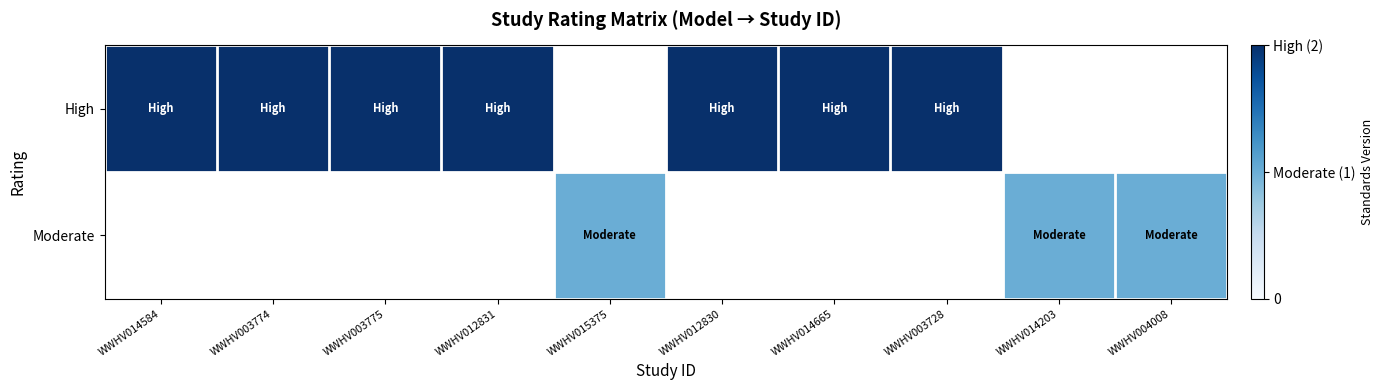

What is the maximum value for High?

2.0